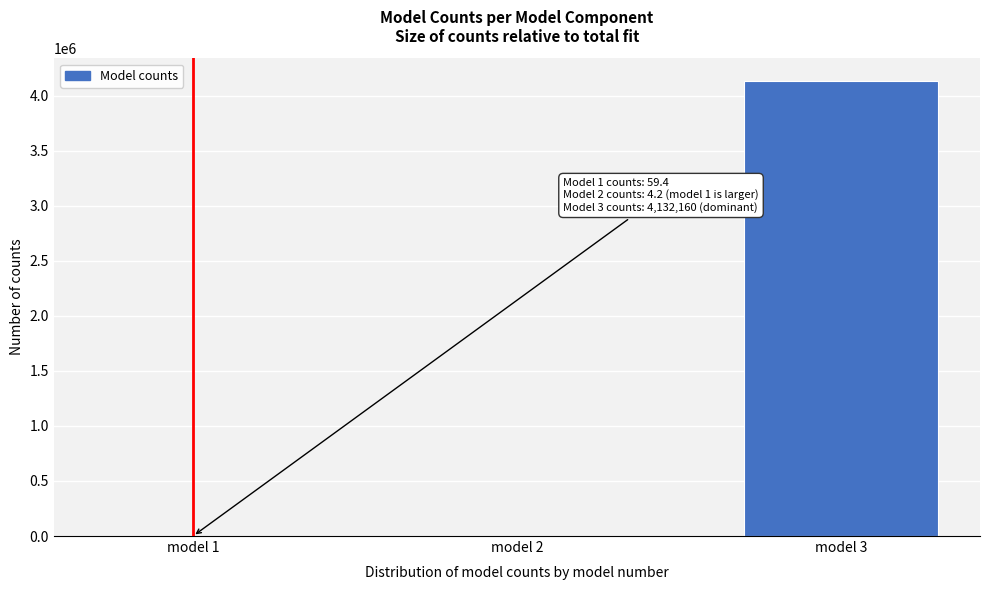

What is the sum of all values?

4132223.6